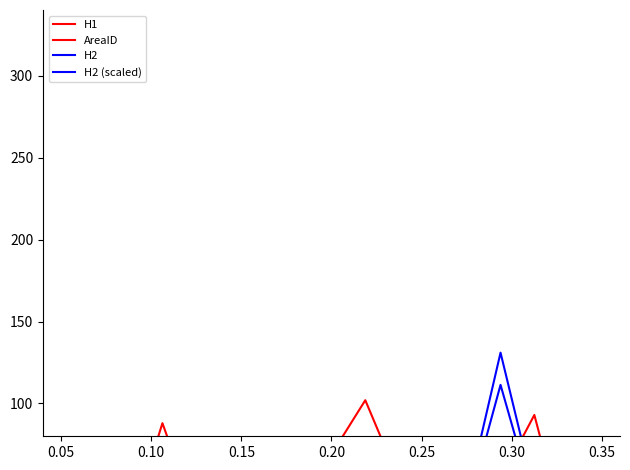

Does the chart have visible grid lines?

No